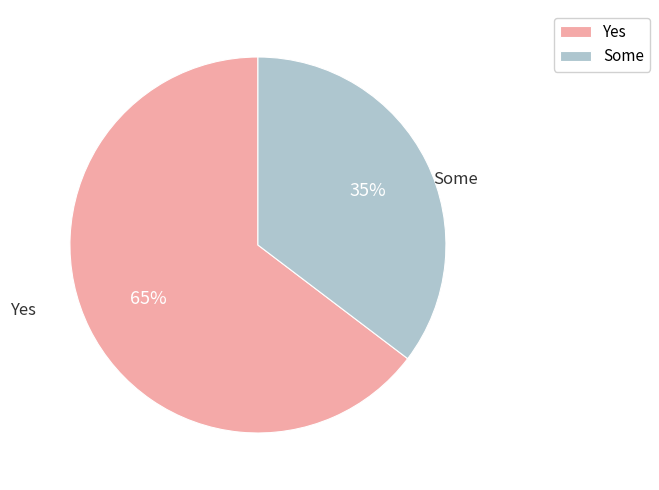

The Some slice represents 35% of the pie. True or false?

True